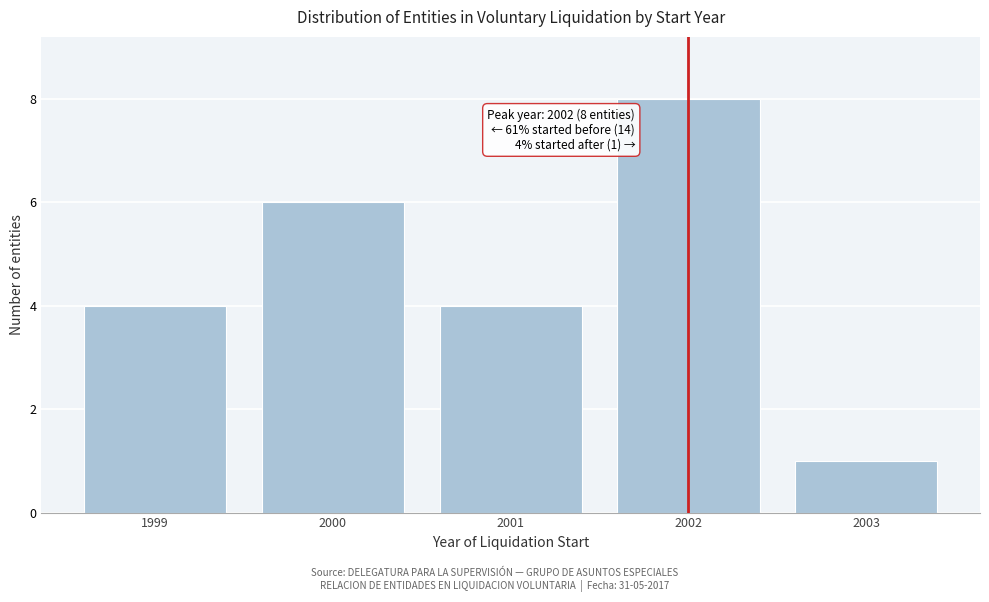

Reading right to left, what are all the values shown in this chart?

1	8	4	6	4